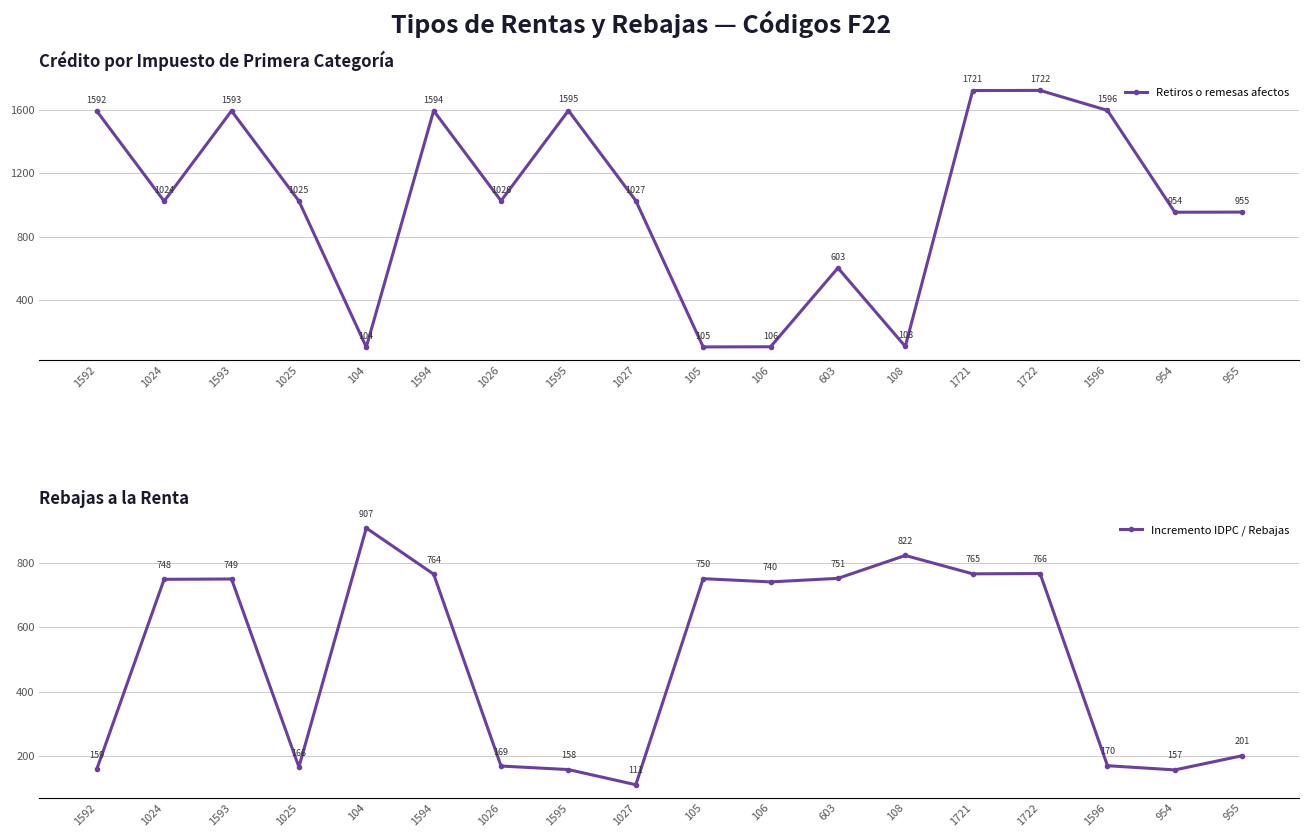

What is the difference between the Retiros o remesas afectos values at 1595 and 1027?

568